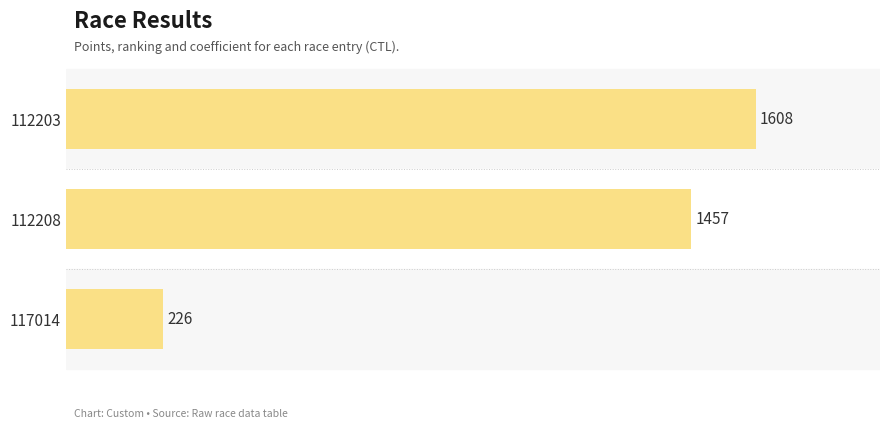

True or false: the data shows 357 at 112208.

False